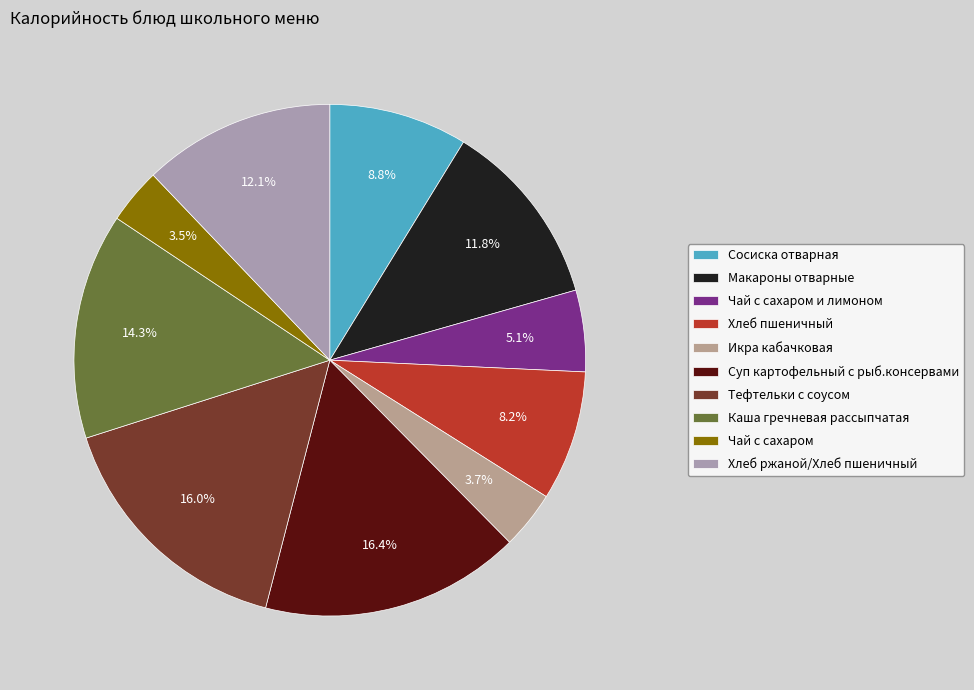

To the nearest percent, what is the difference between the Хлеб пшеничный and Макароны отварные slice percentages?

4%